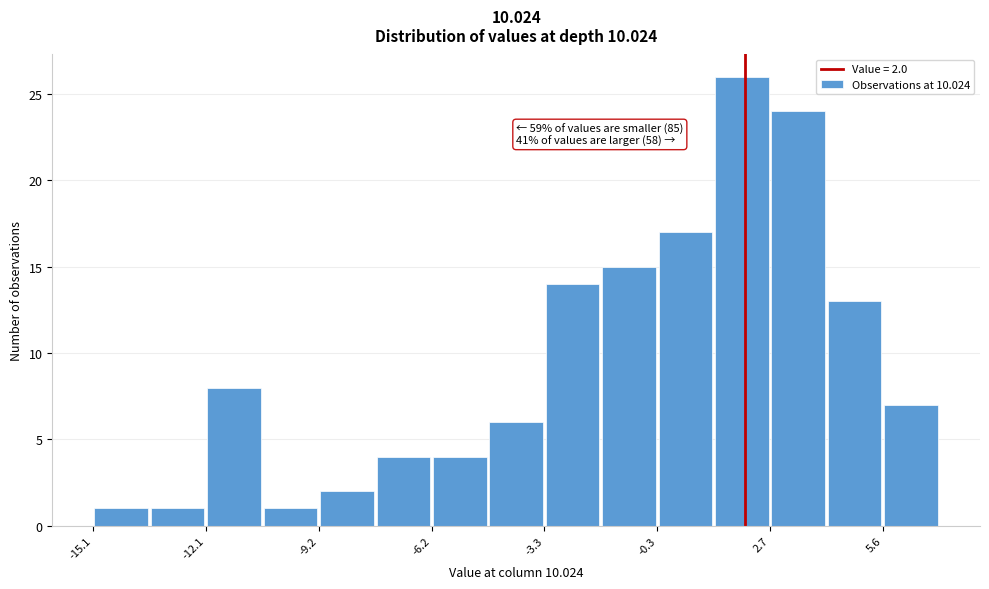

Around what value on the x-axis is the tallest bar? Give the approximate position of its centre, as read against the axis.

2.0